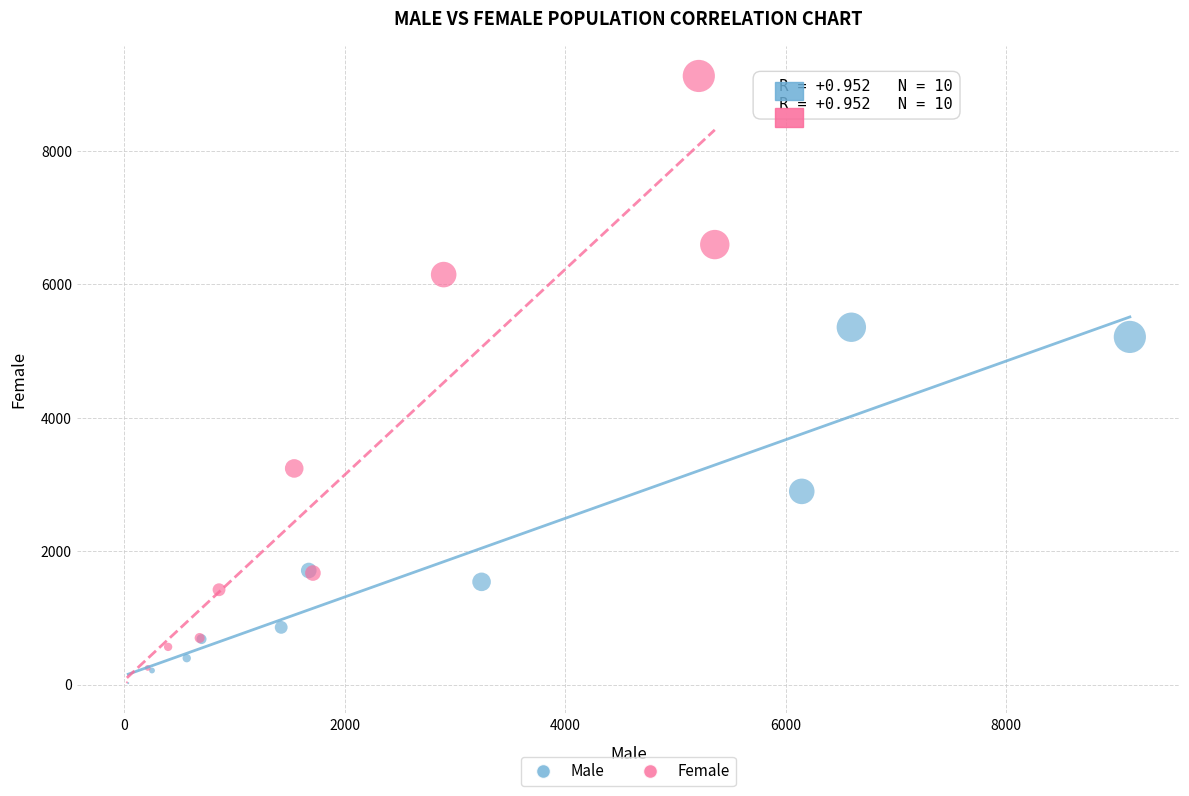

Which series contains the highest Y value?

Female